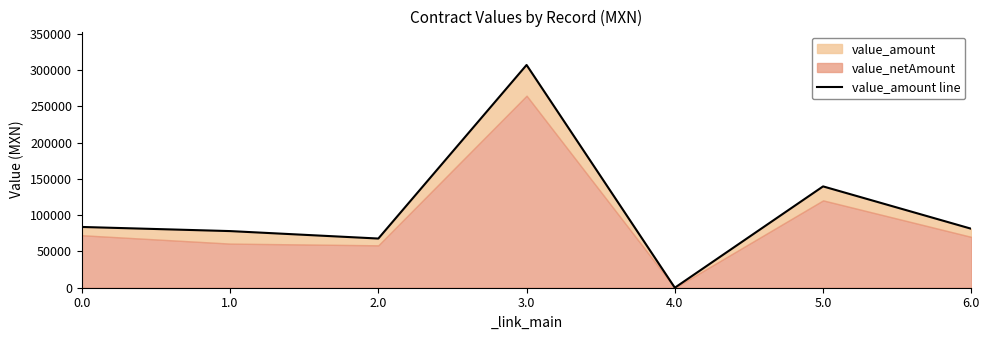

Reading left to right, what are all the values shown in this chart?

83689.8	78000.0	67740.5	306800.0	0.0	139559.7	81200.0